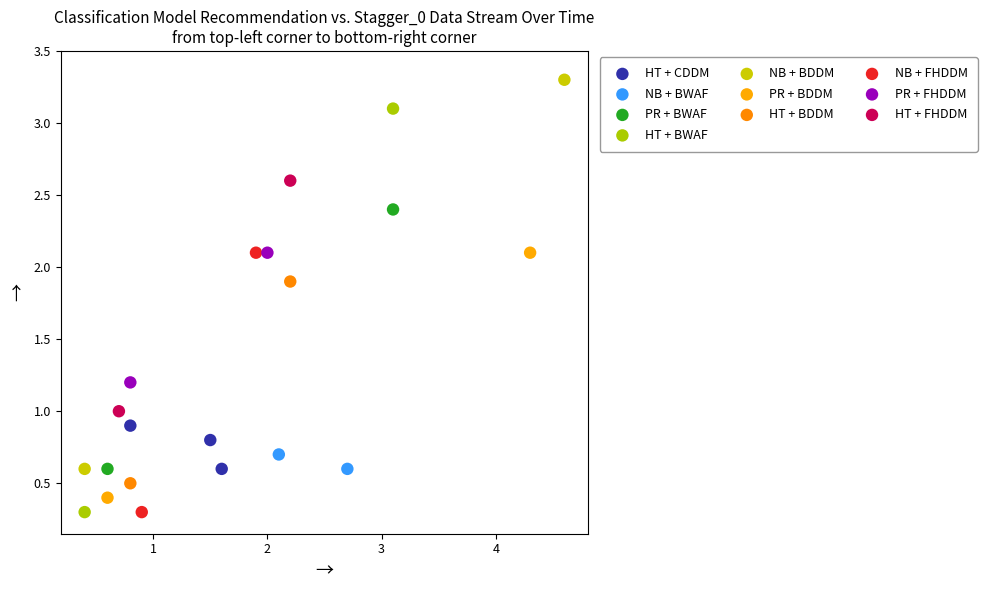

Which series has the widest spread of Y values?

HT + BWAF